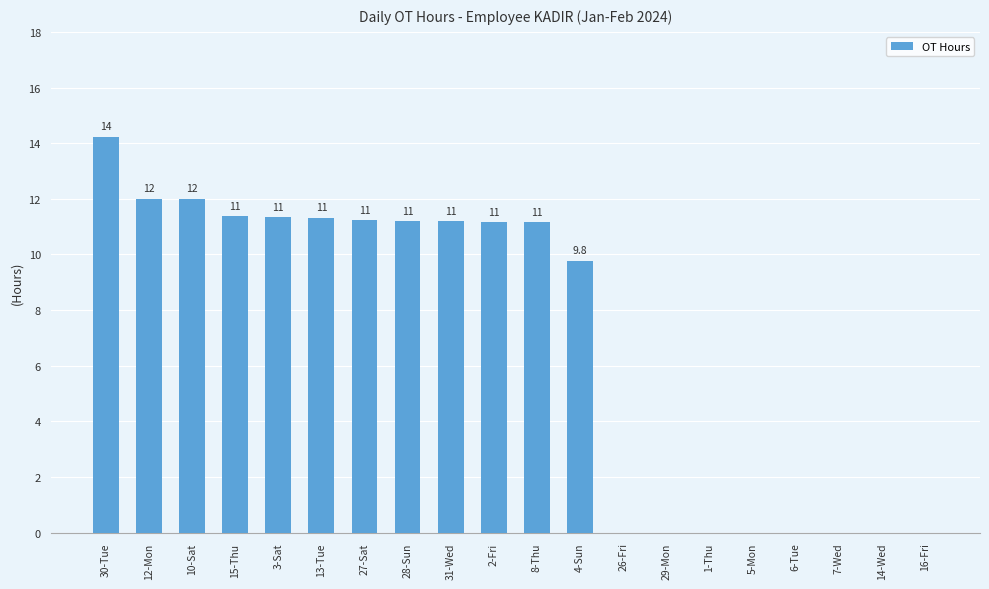

What is the sum of the values at 29-Mon and 13-Tue?

11.3